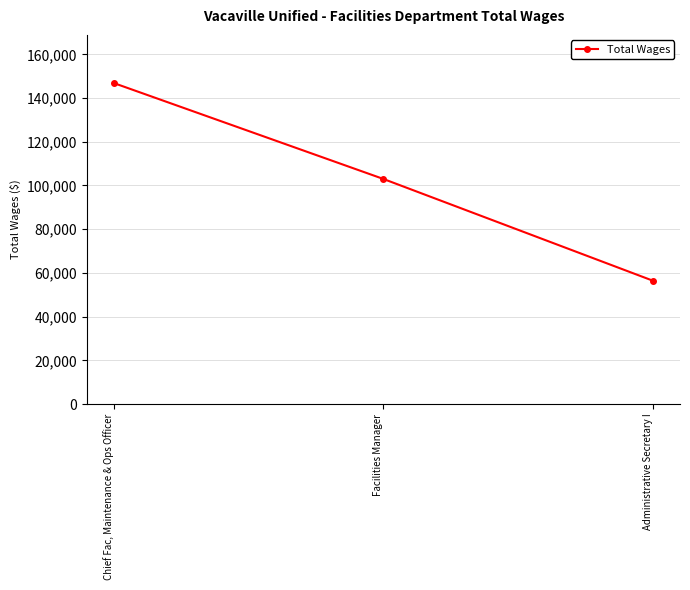

Between Administrative Secretary I and Facilities Manager, which is larger?

Facilities Manager